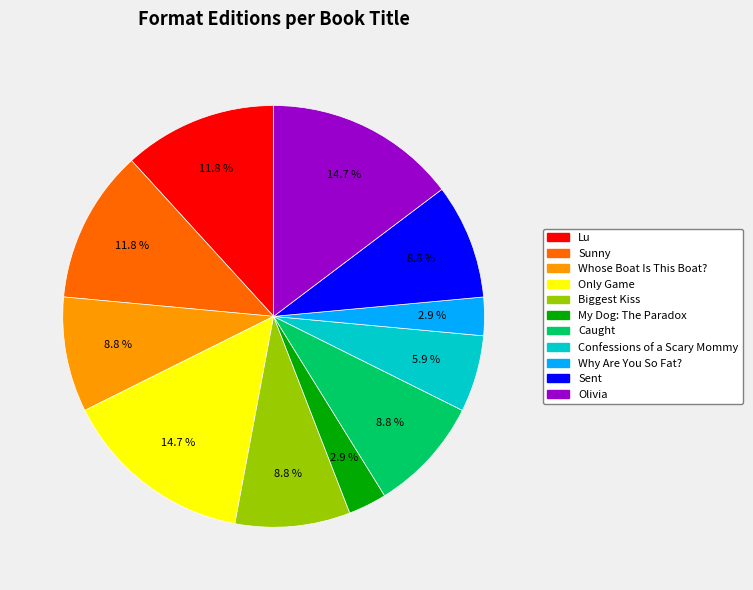

Combined, what portion of the pie is Biggest Kiss and Sunny?

20.6%